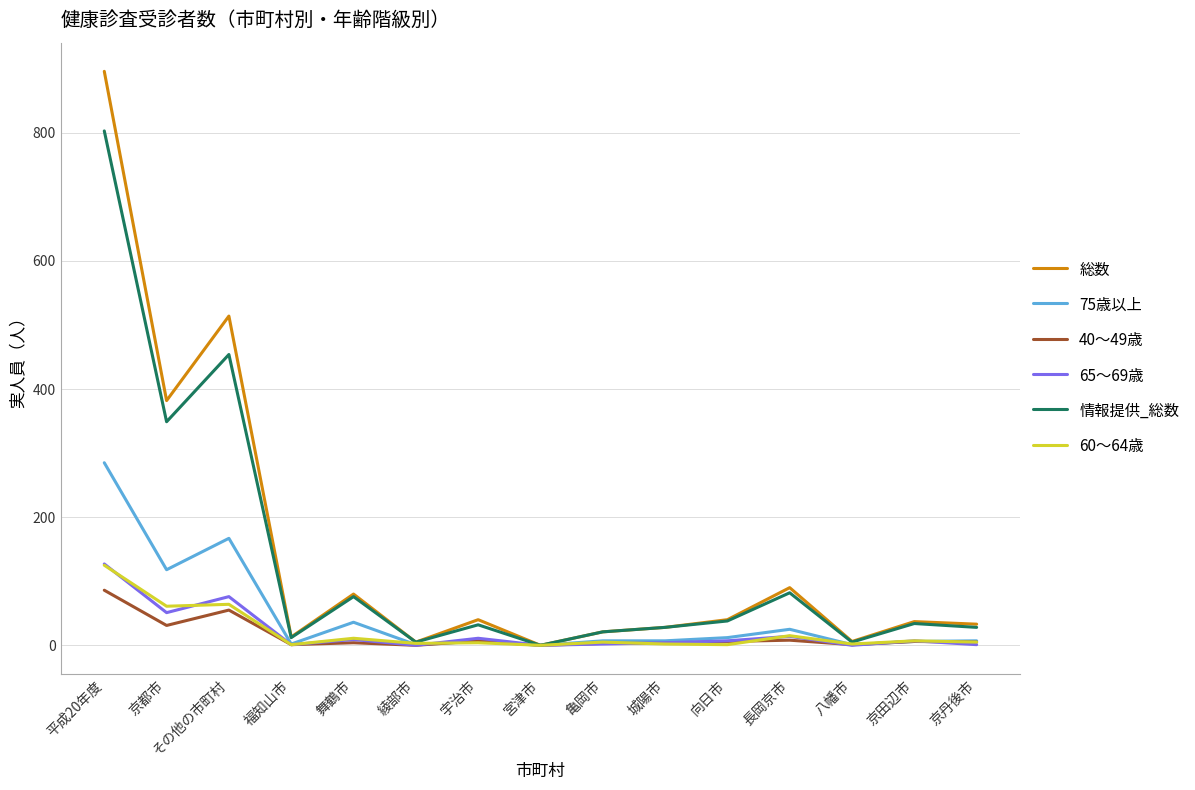

The 60～64歳 series shows 1 at 向日市. True or false?

True